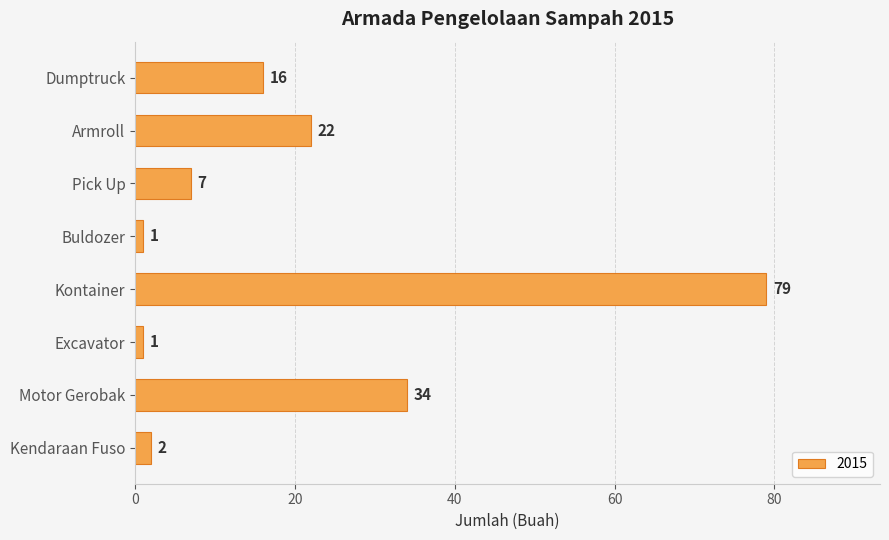

The chart shows a value of 7 at Armroll. True or false?

False